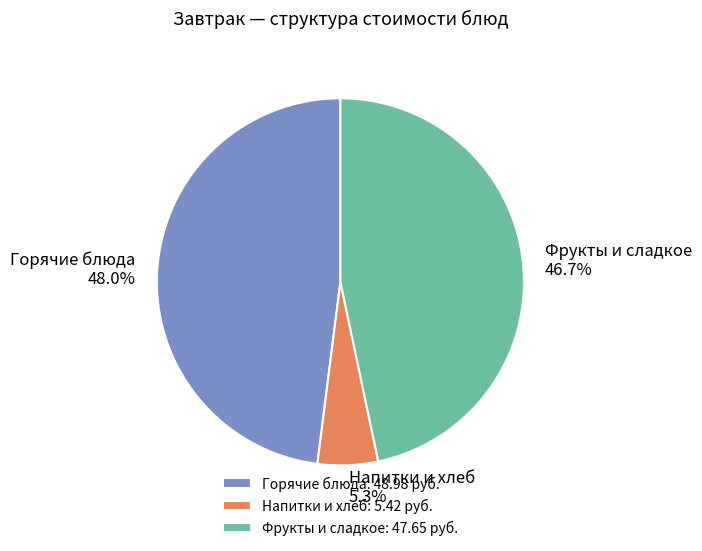

Which has a higher value, Горячие блюда: 48.98 руб. or Фрукты и сладкое: 47.65 руб.?

Горячие блюда: 48.98 руб.